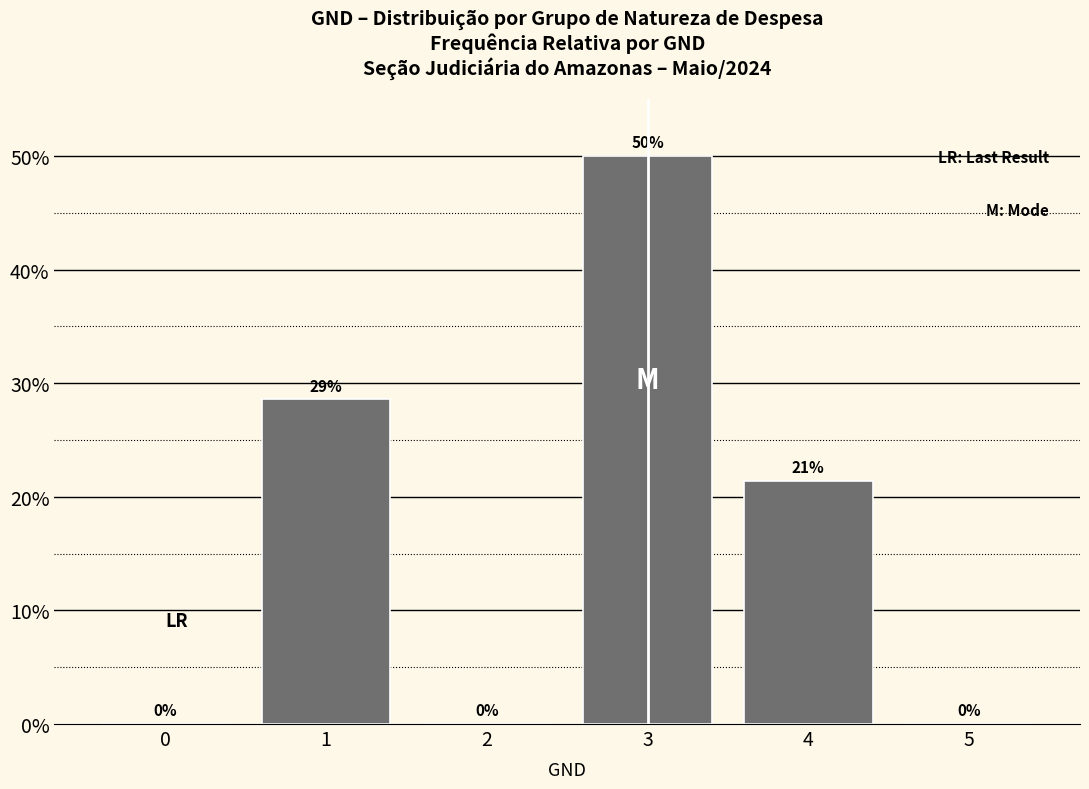

Are the bars horizontal?

No